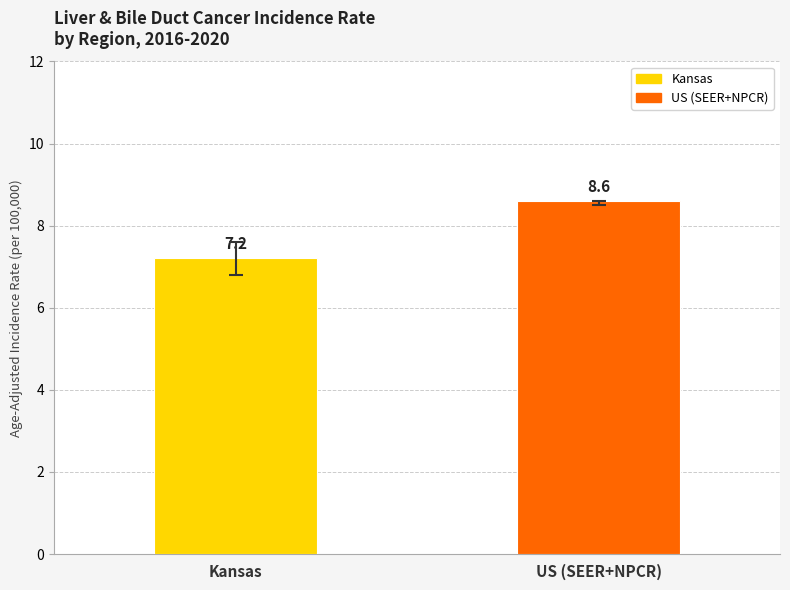

Count the number of categories in the chart.

2